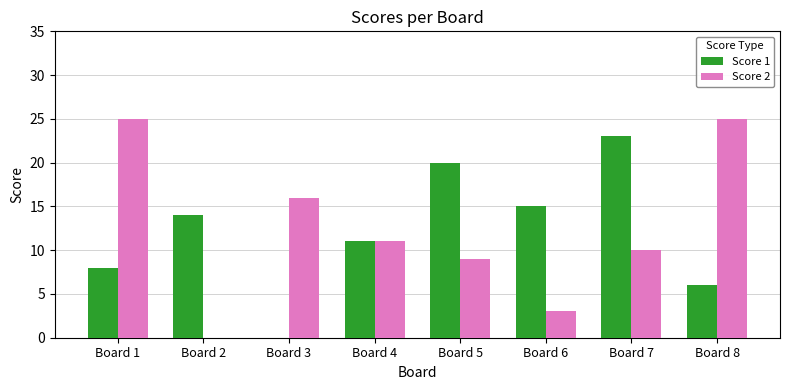

How many distinct data groups are displayed?

2